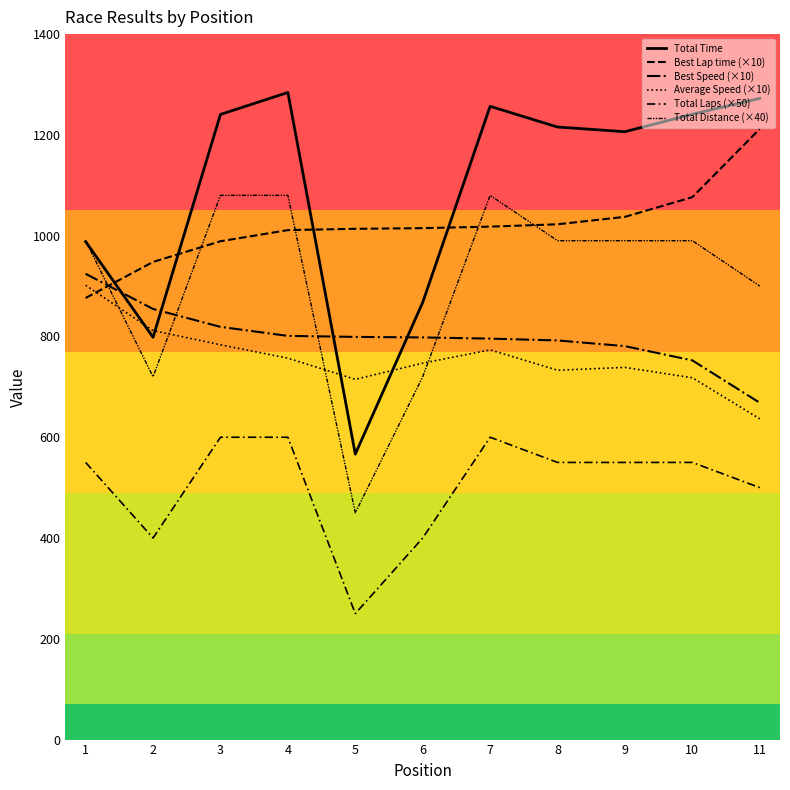

In Total Distance (×40), how many points are lower than both neighbors (excluding endpoints)?

2